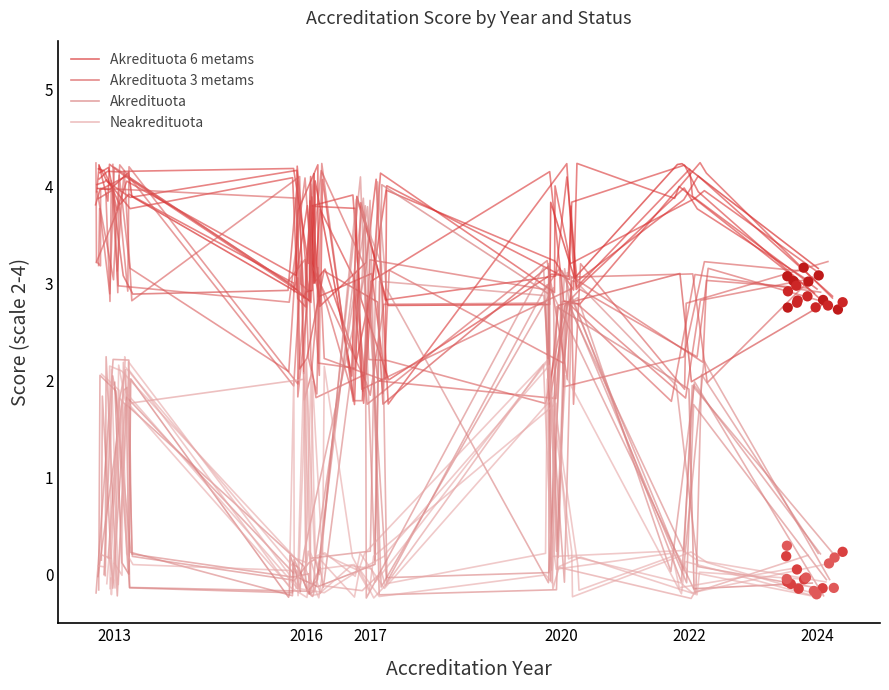

Which series has the largest total across all categories?

Akredituota 6 metams